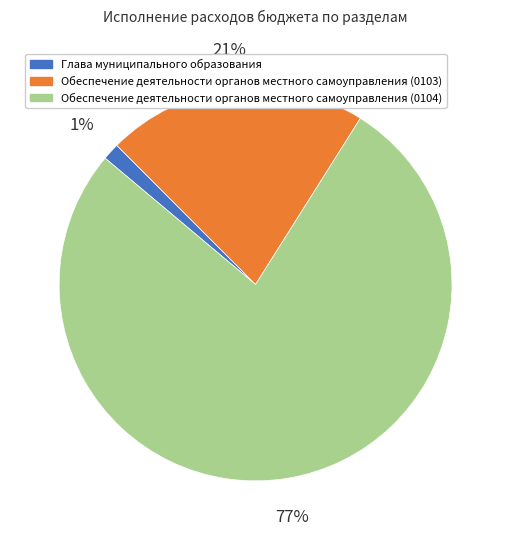

Do Глава муниципального образования and Обеспечение деятельности органов местного самоуправления (0104) together represent more than half of the pie?

Yes